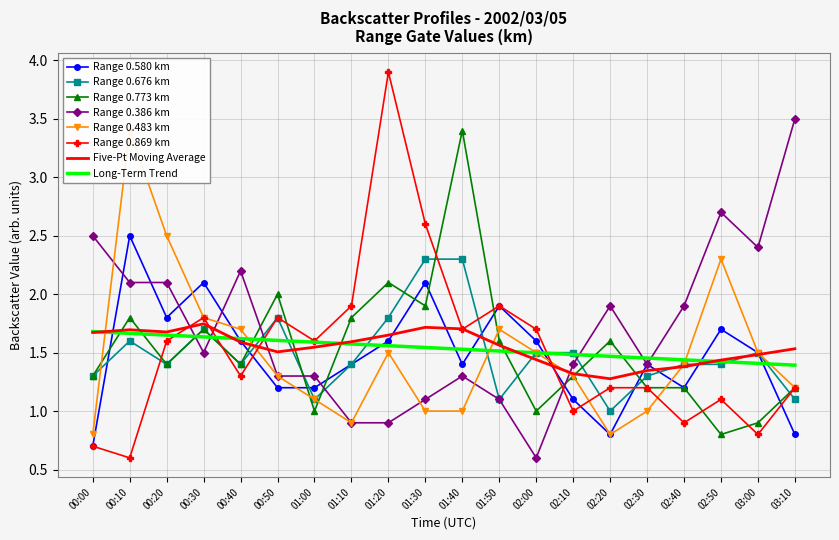

True or false: 0.869 has a value of 2.4 at 01:40.

False